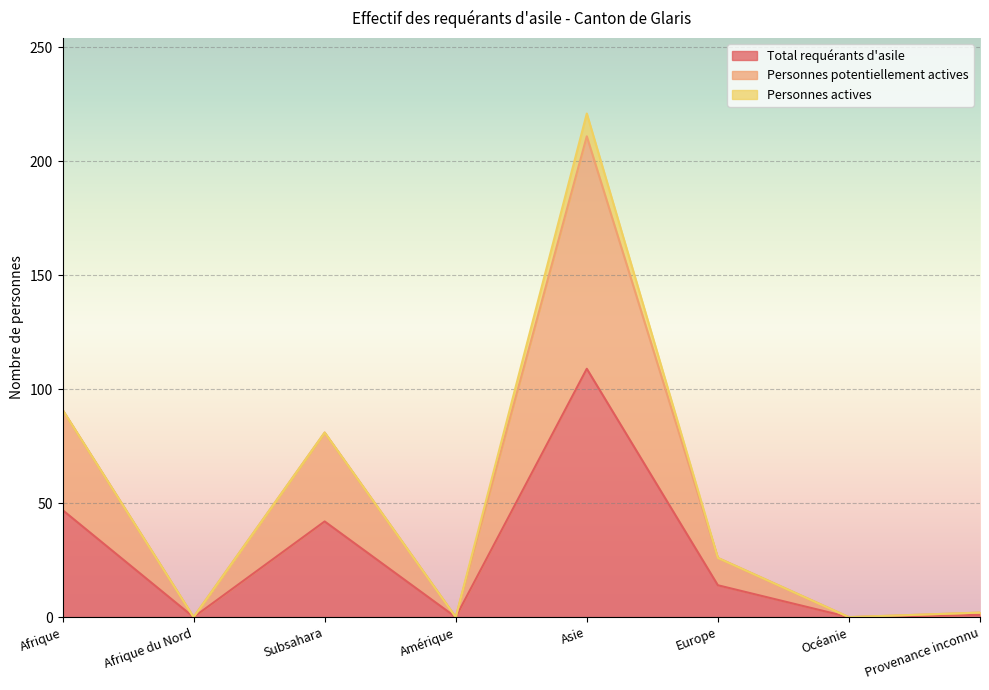

What is the label of the 8th point from the right?

Afrique